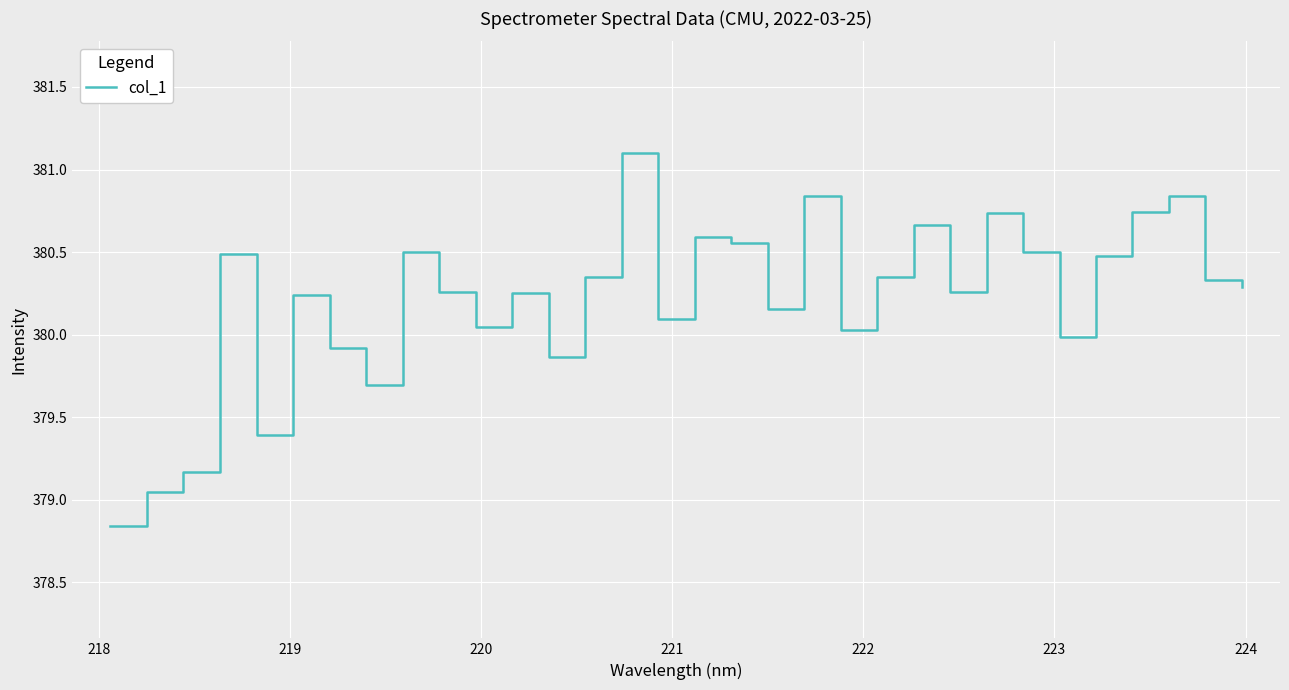

What is the difference between the maximum and minimum values?

2.3